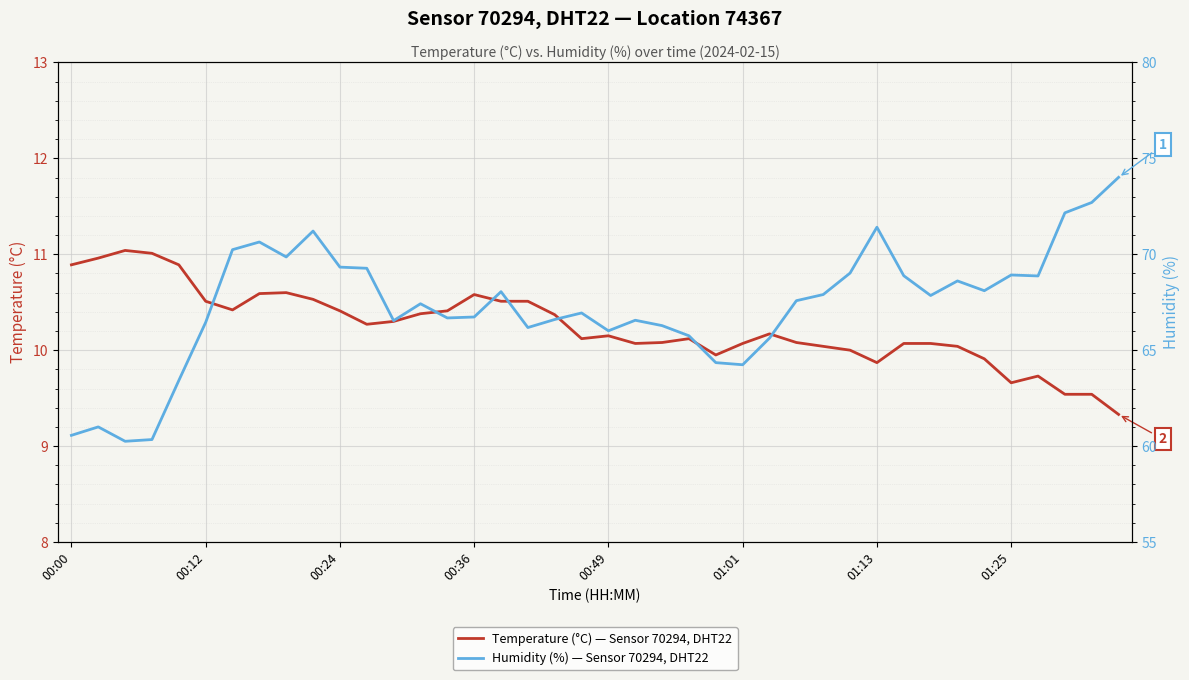

What is the average value of the Humidity (%) — Sensor 70294, DHT22 series?

67.3